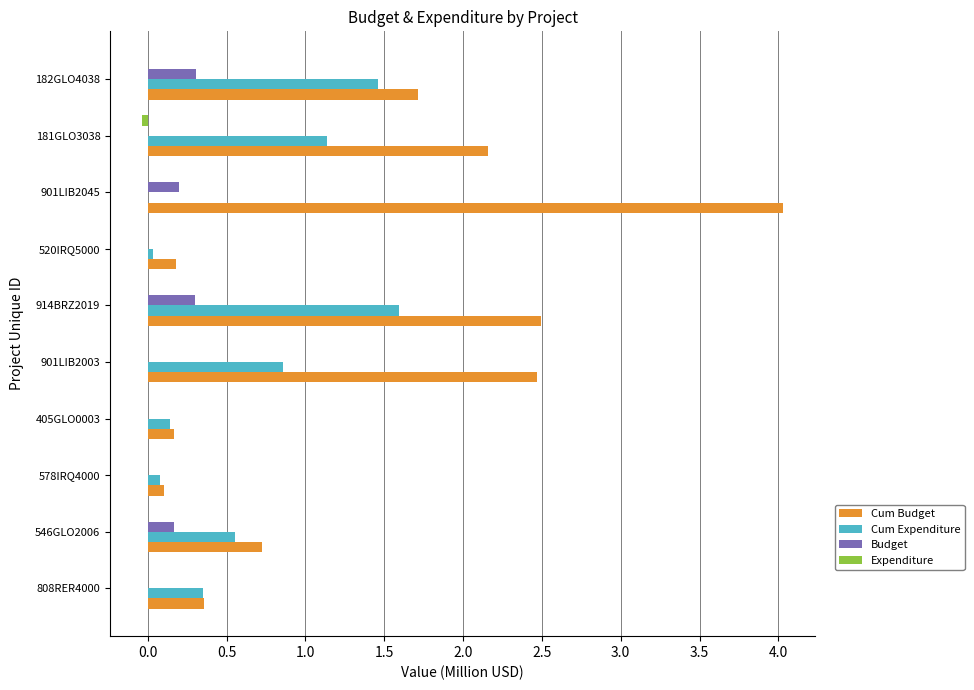

Which label corresponds to the largest value in the chart?

901LIB2045